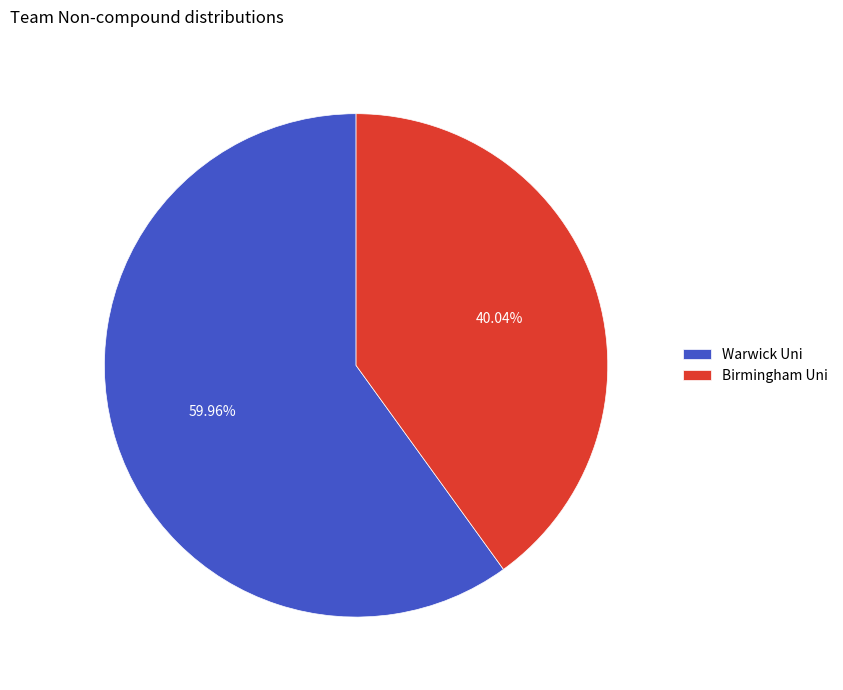

Which has a higher value, Birmingham Uni or Warwick Uni?

Warwick Uni